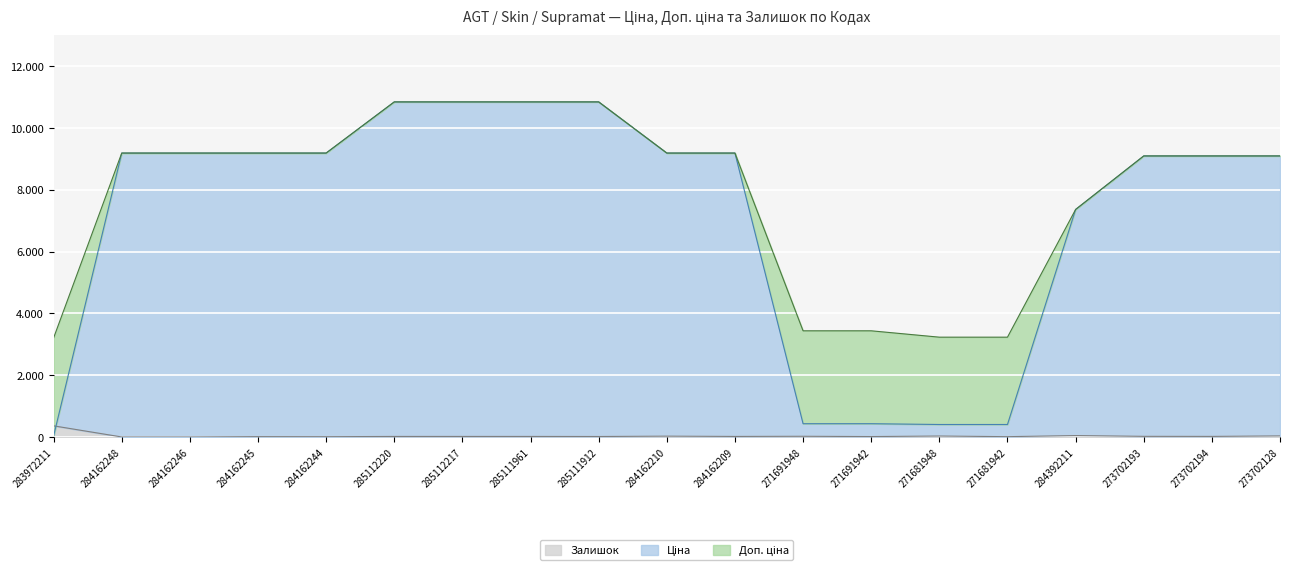

What is the label of the 9th point from the right?

284162209